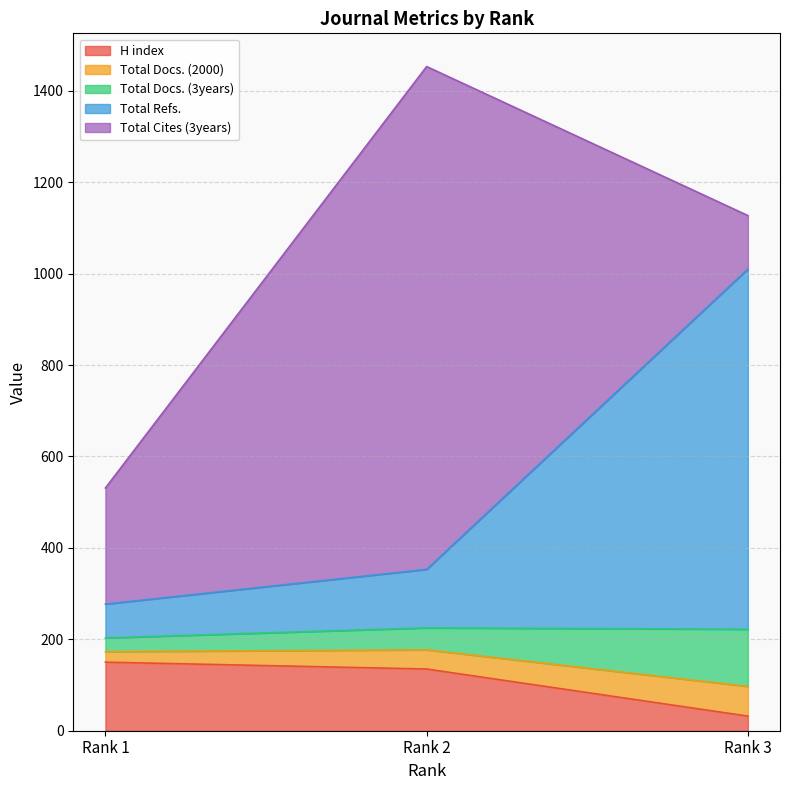

At which label does H index reach its minimum?

Rank 3